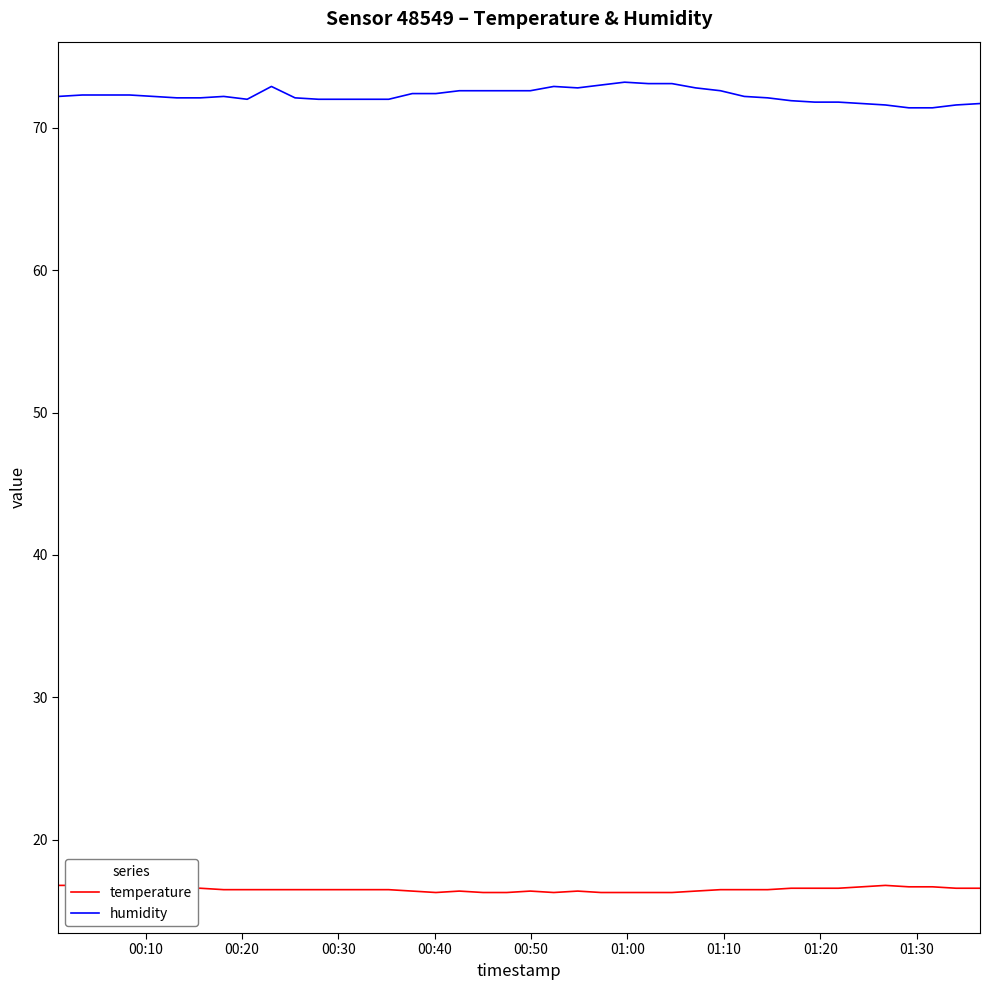

In temperature, how many points are higher than both neighbors (excluding endpoints)?

4